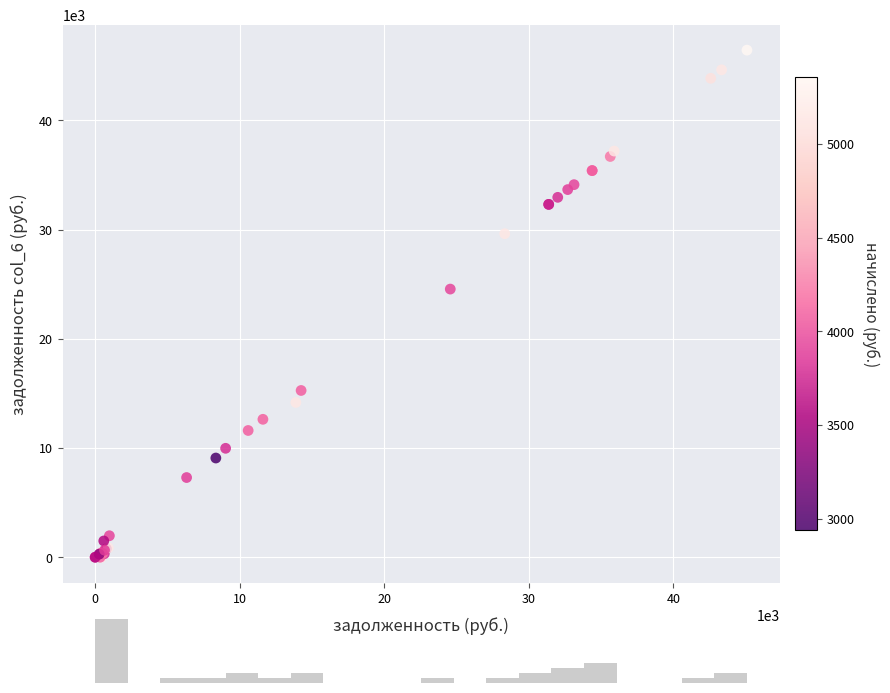

What Y value in the scatter plot is closest to 23211?

24548.4